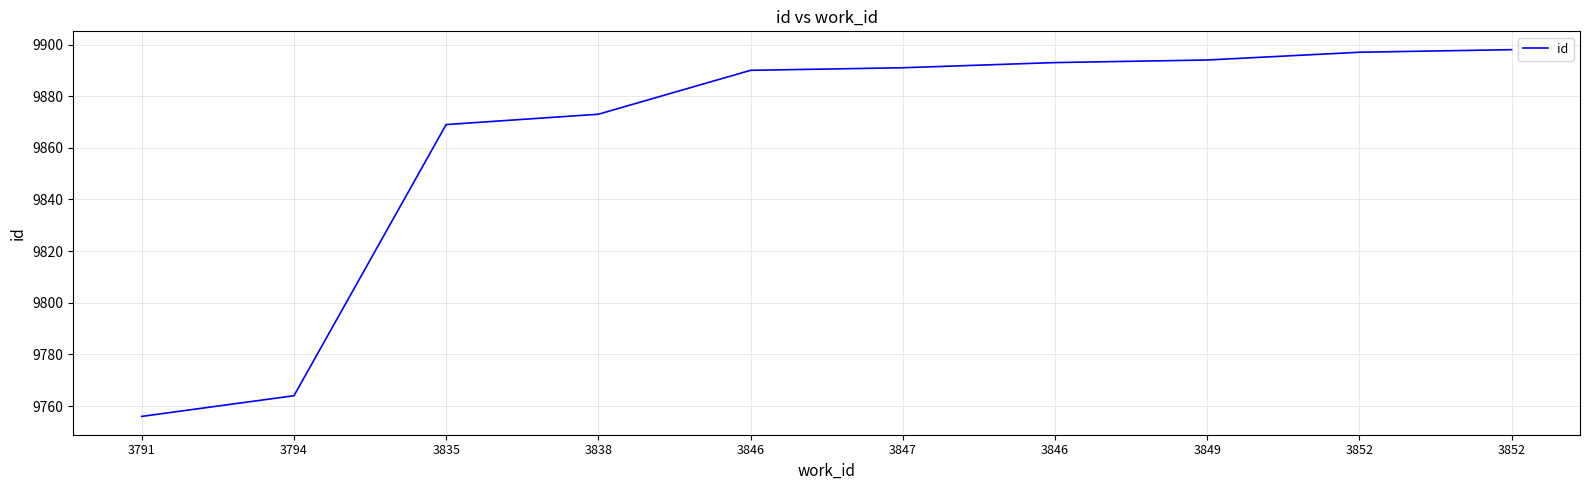

What is the smallest value displayed?

9756